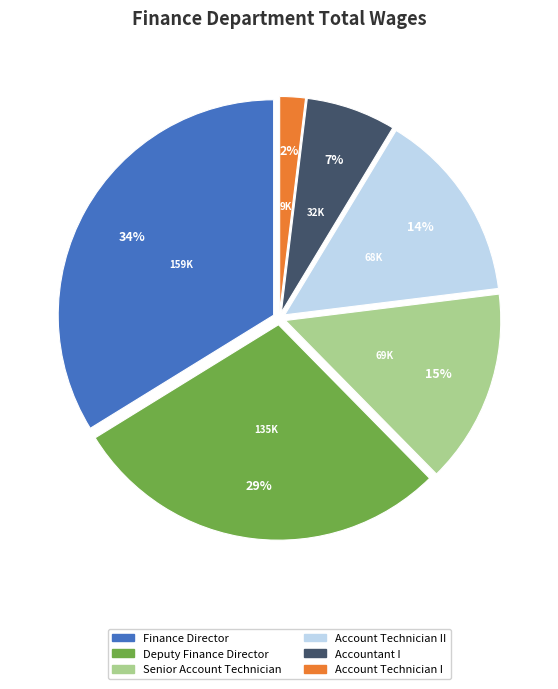

To the nearest percent, what is the difference between the largest and smallest slice percentages?

32%